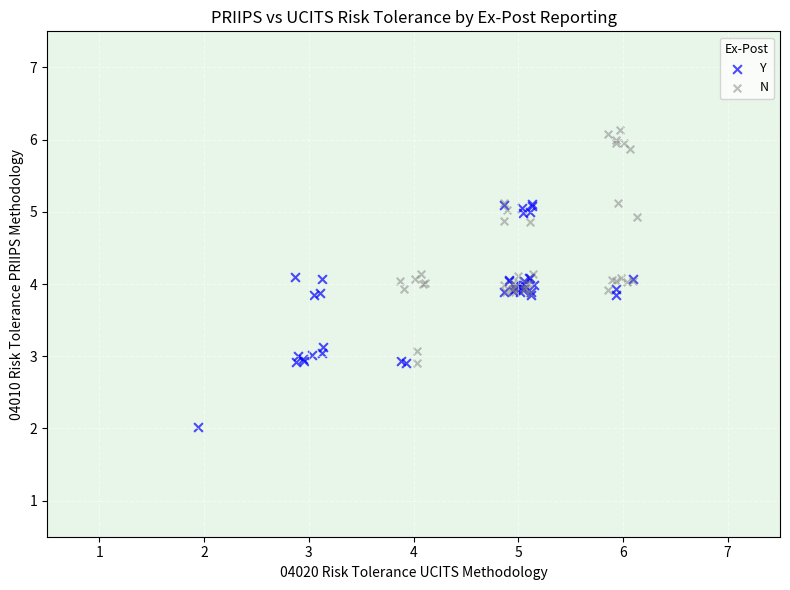

Which series contains the highest Y value?

N